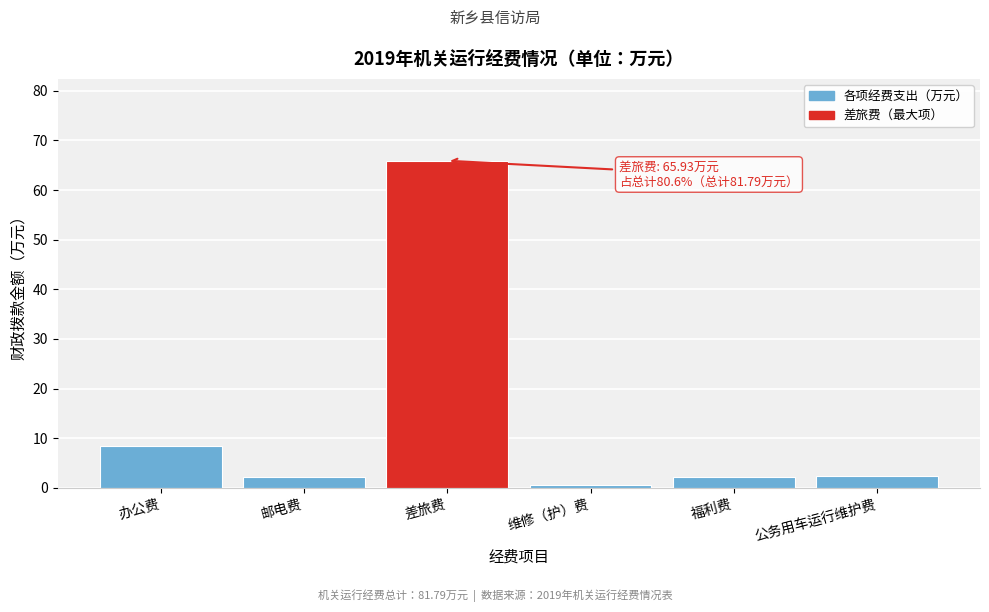

Approximately how many times larger is the value at 公务用车运行维护费 compared to 福利费?

1.1